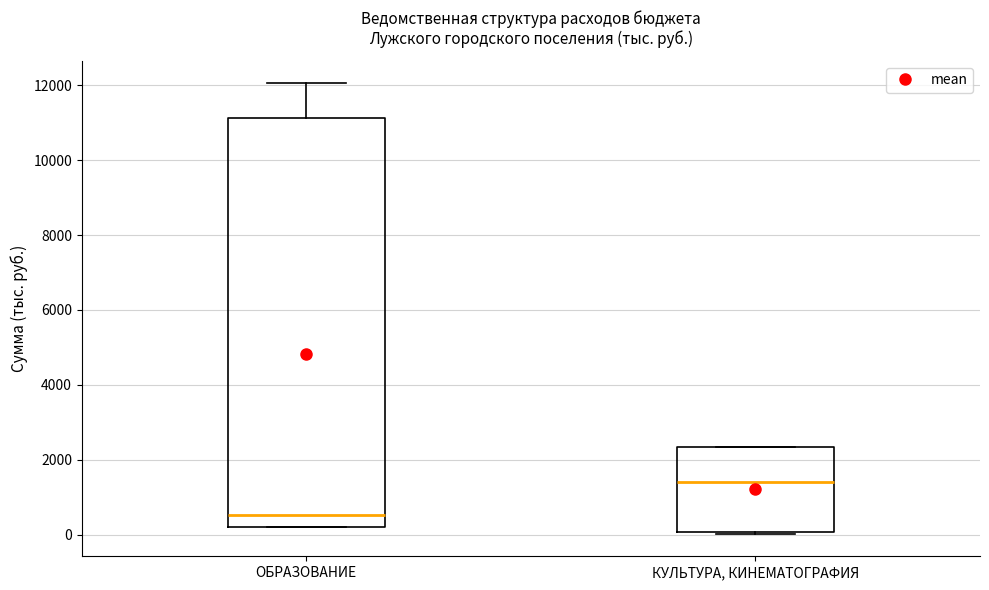

Which box's median line is the highest?

КУЛЬТУРА, КИНЕМАТОГРАФИЯ